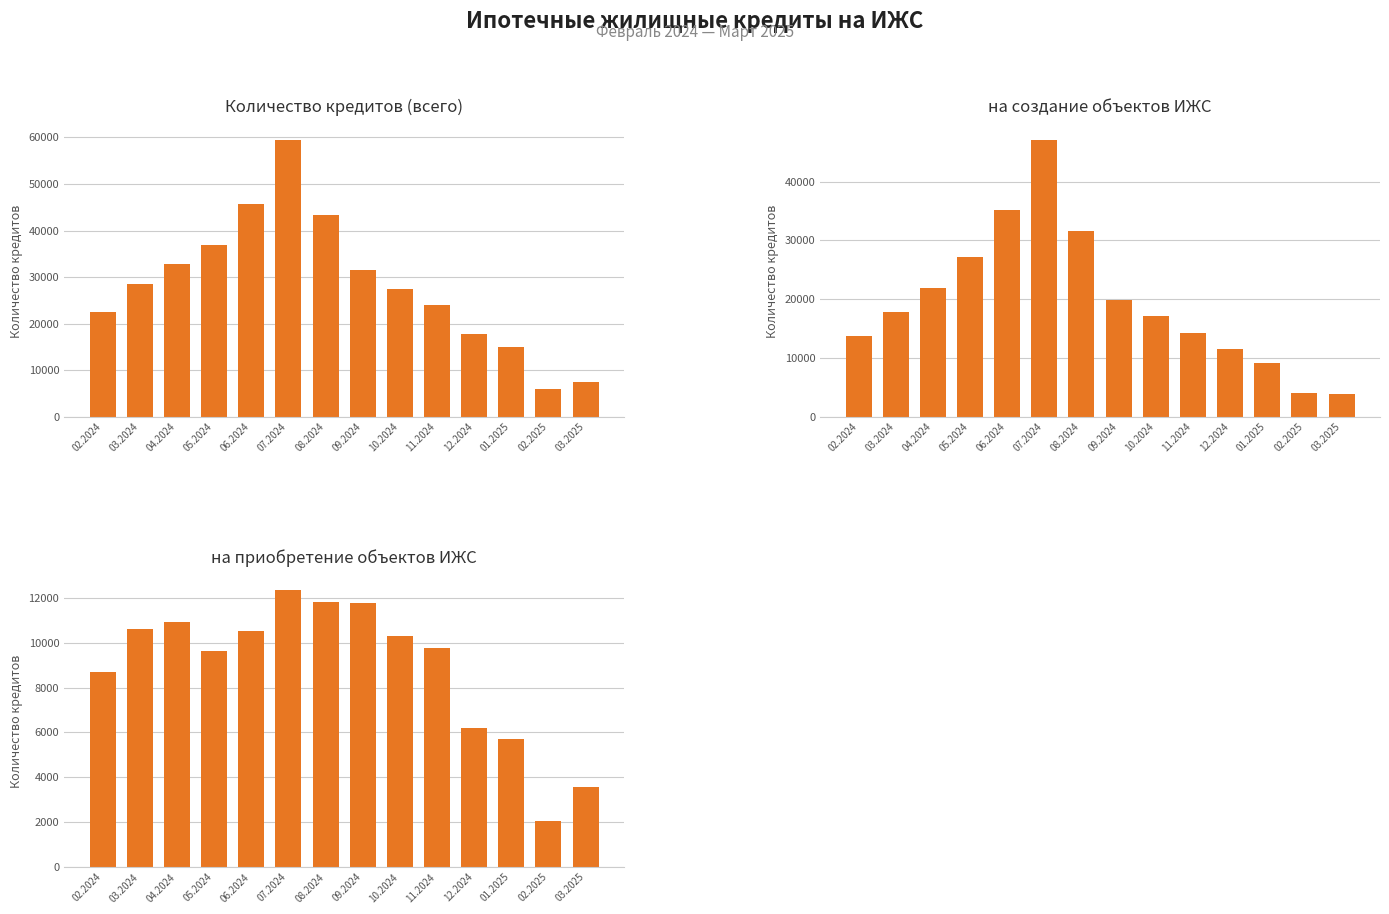

Rank the categories by на создание объектов ИЖС value from highest to lowest.

07.2024, 06.2024, 08.2024, 05.2024, 04.2024, 09.2024, 03.2024, 10.2024, 11.2024, 02.2024, 12.2024, 01.2025, 02.2025, 03.2025